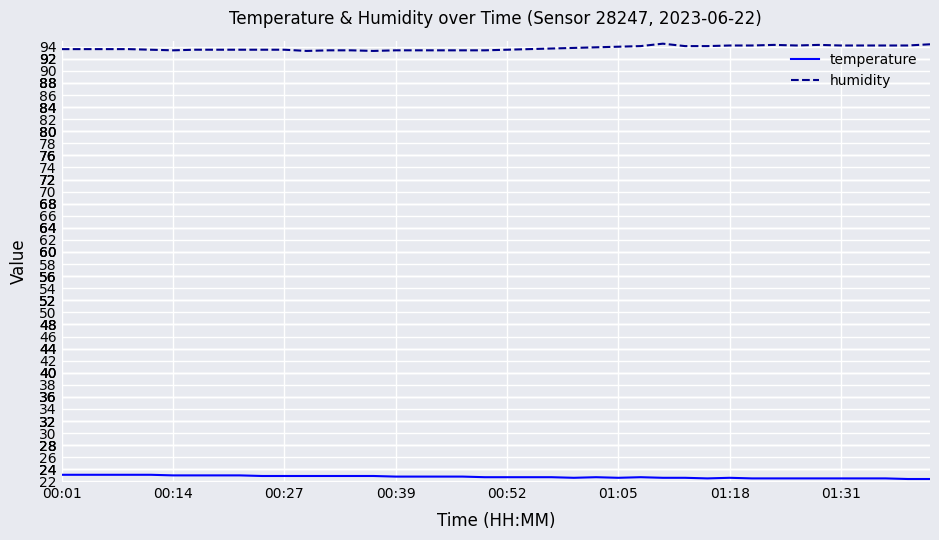

What is the minimum value for humidity?

93.3